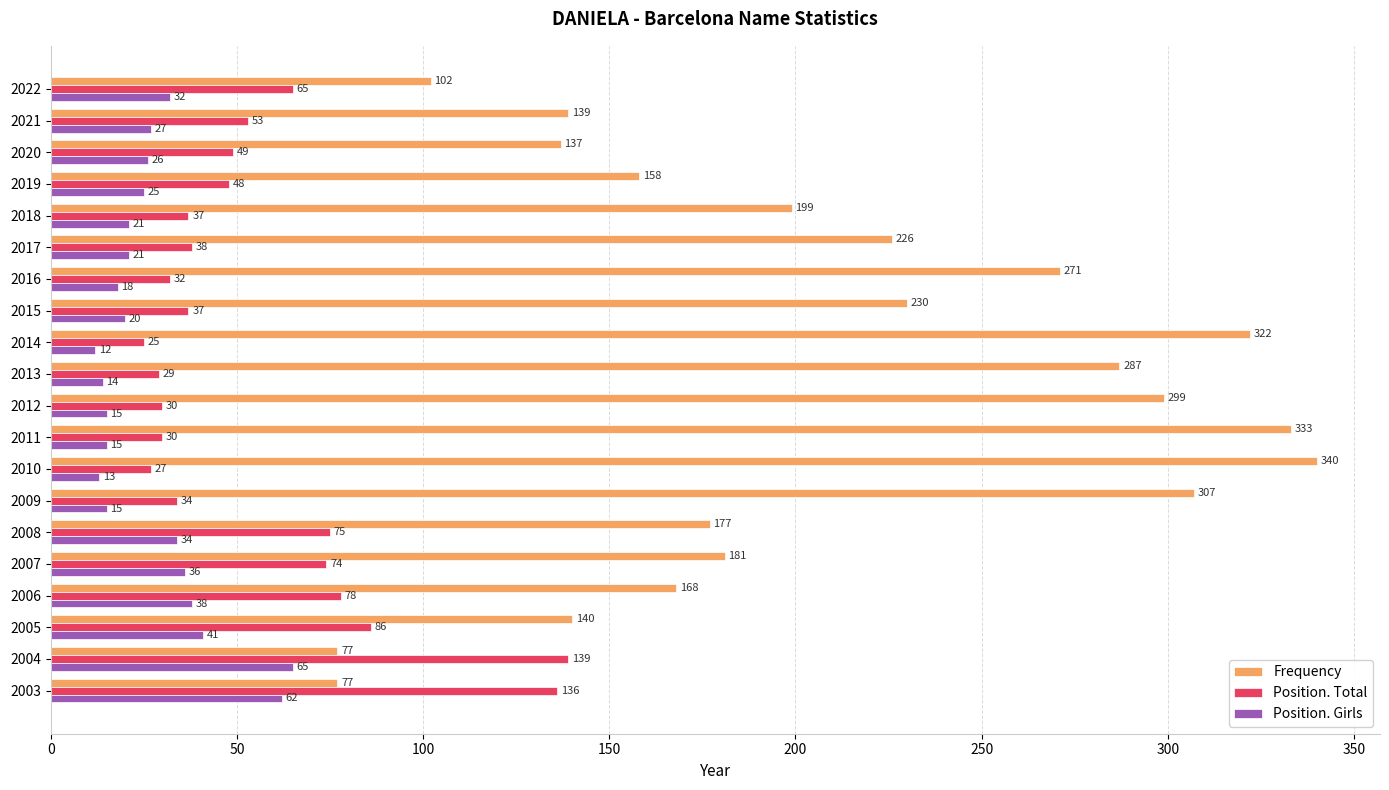

At how many categories does at least one series exceed 282?

6